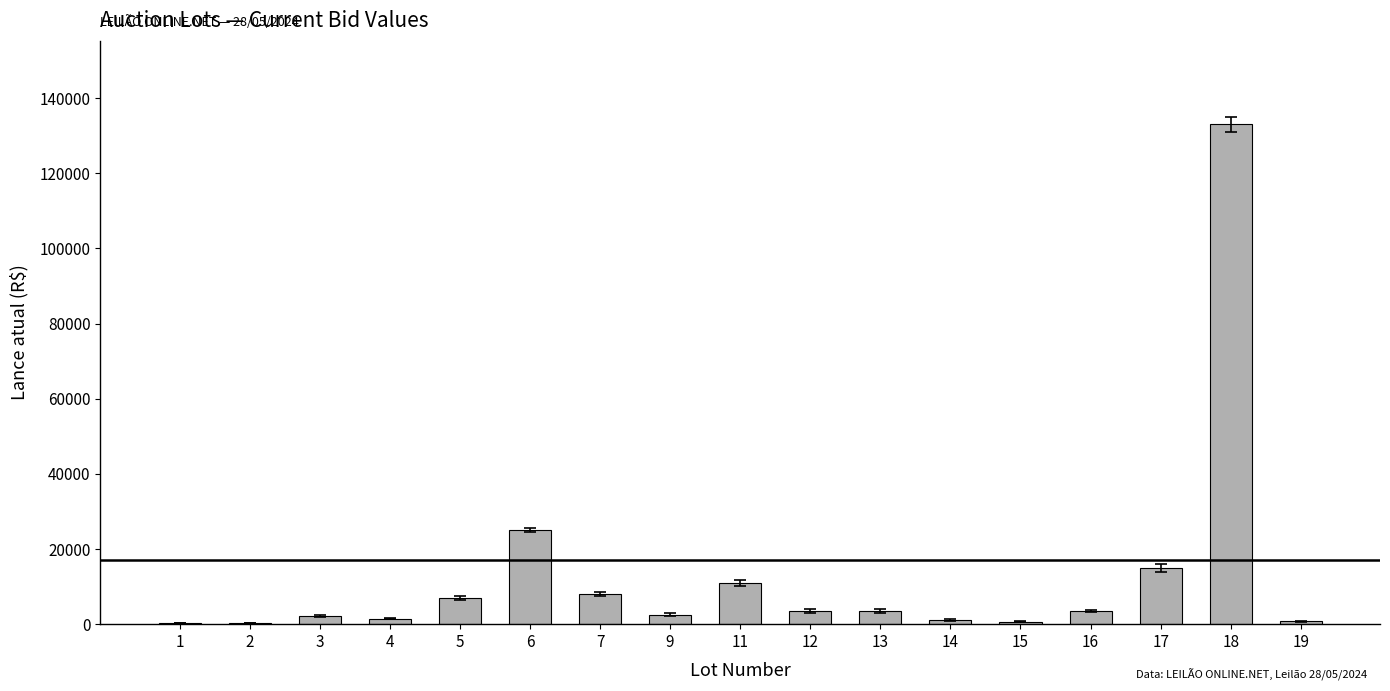

Are the bars grouped side by side (vs. stacked)?

No